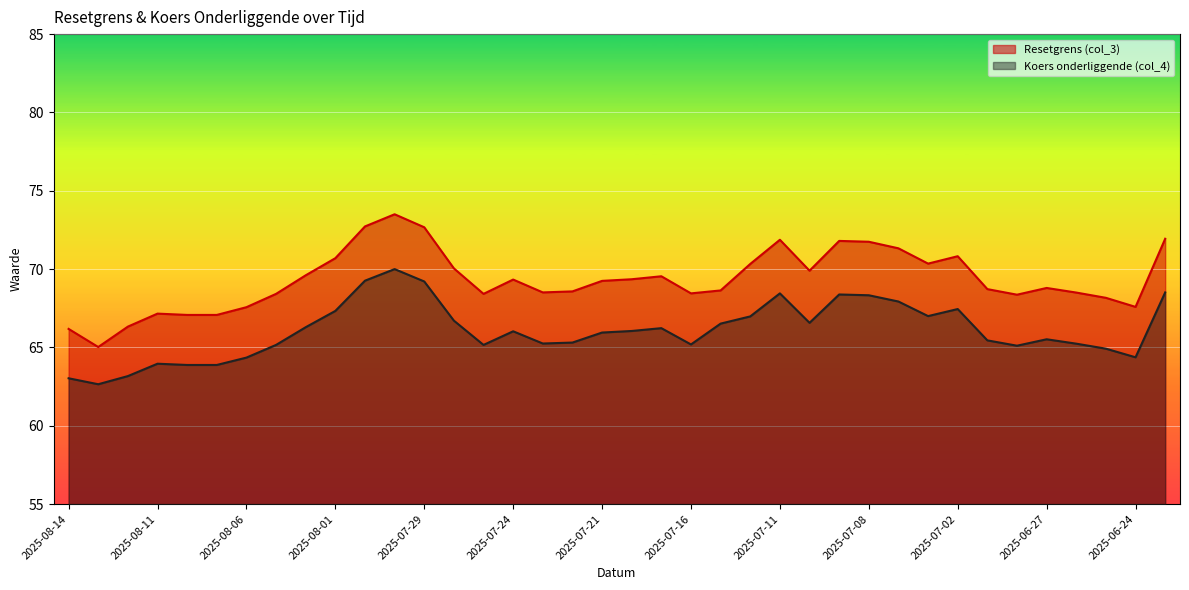

At which category is the sum across all series the highest?

2025-07-30